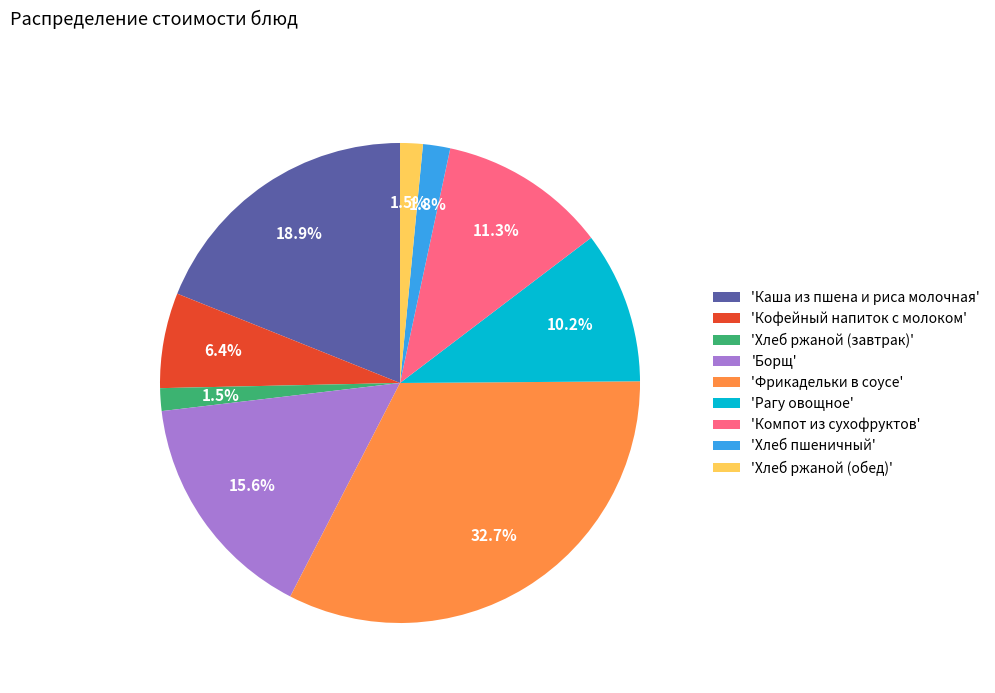

Which category has the biggest portion of the pie?

'Фрикадельки в соусе'